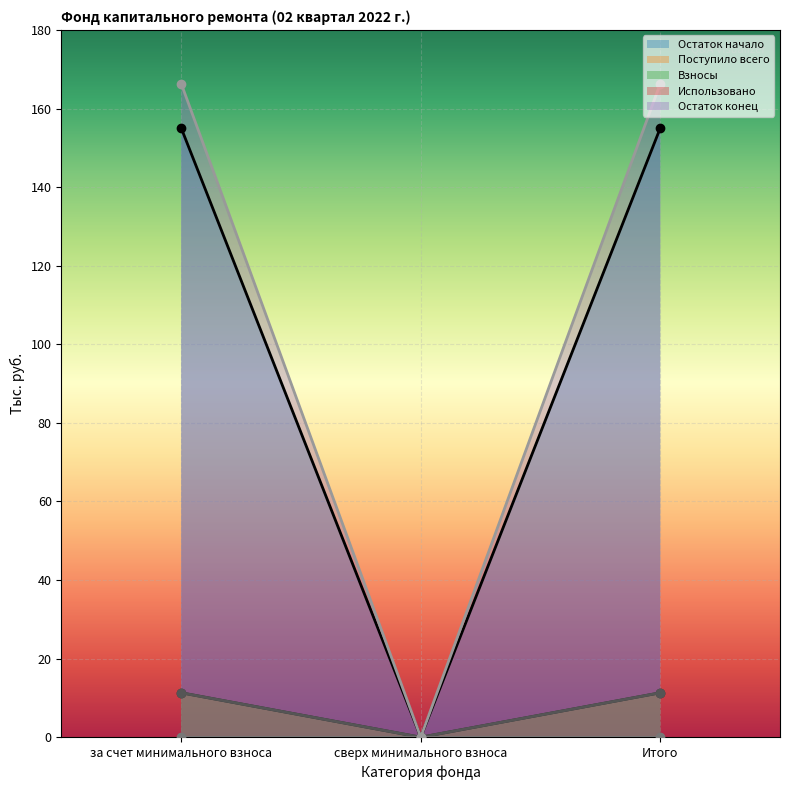

Is it true that Остаток конец equals 75.0 at сверх минимального взноса?

False